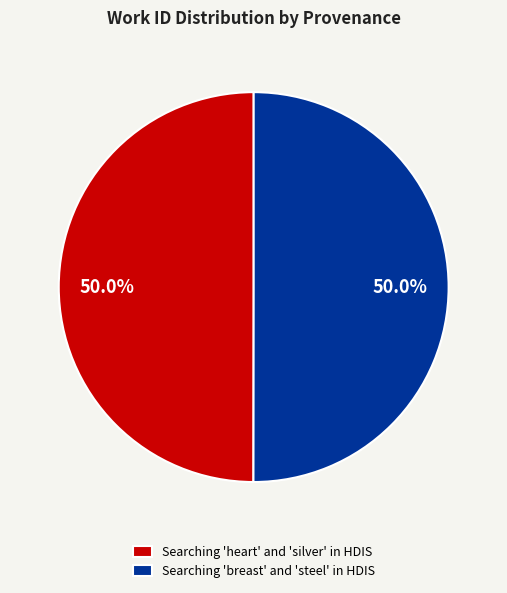

What is the ratio of the value at Searching 'breast' and 'steel' in HDIS to the value at Searching 'heart' and 'silver' in HDIS?

1.0